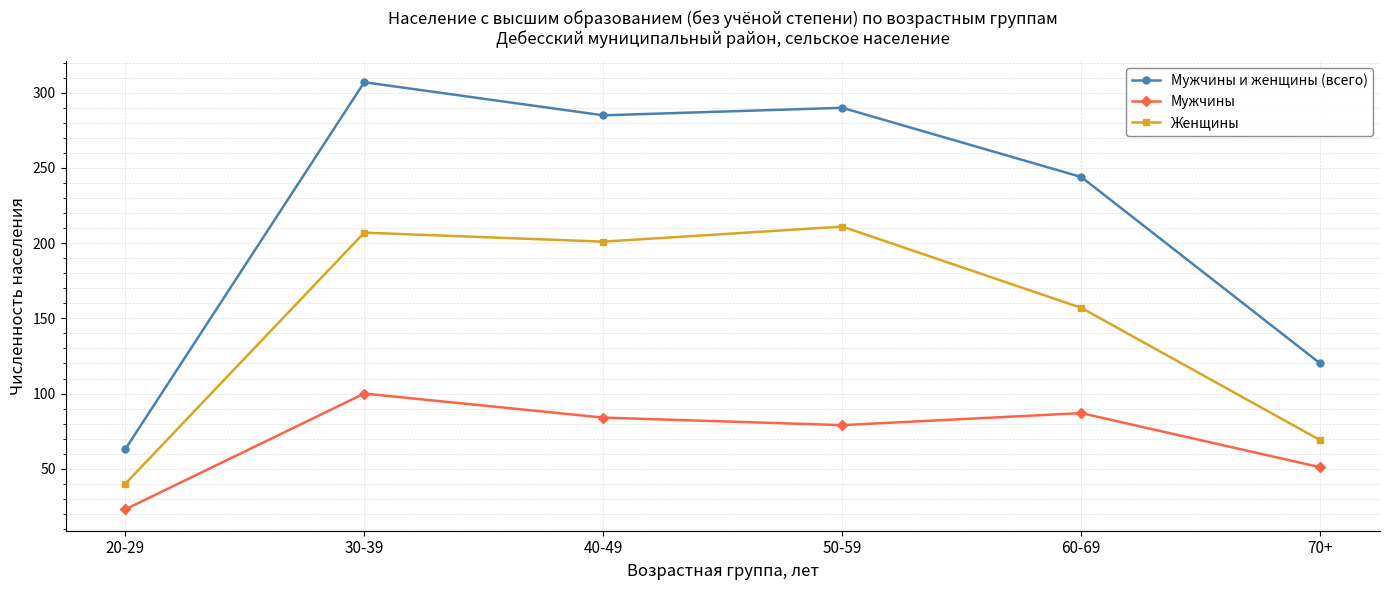

Where is Женщины nearest to the value 125?

60-69